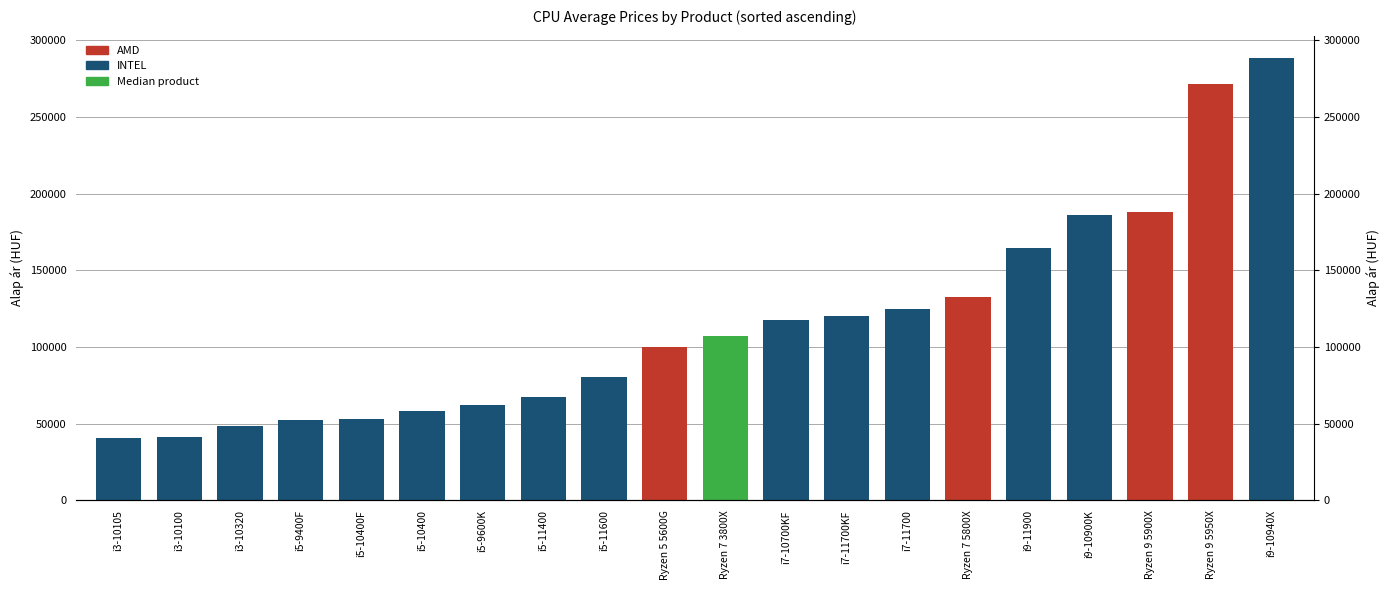

The chart shows a value of 80331.2 at i5-11600. True or false?

True